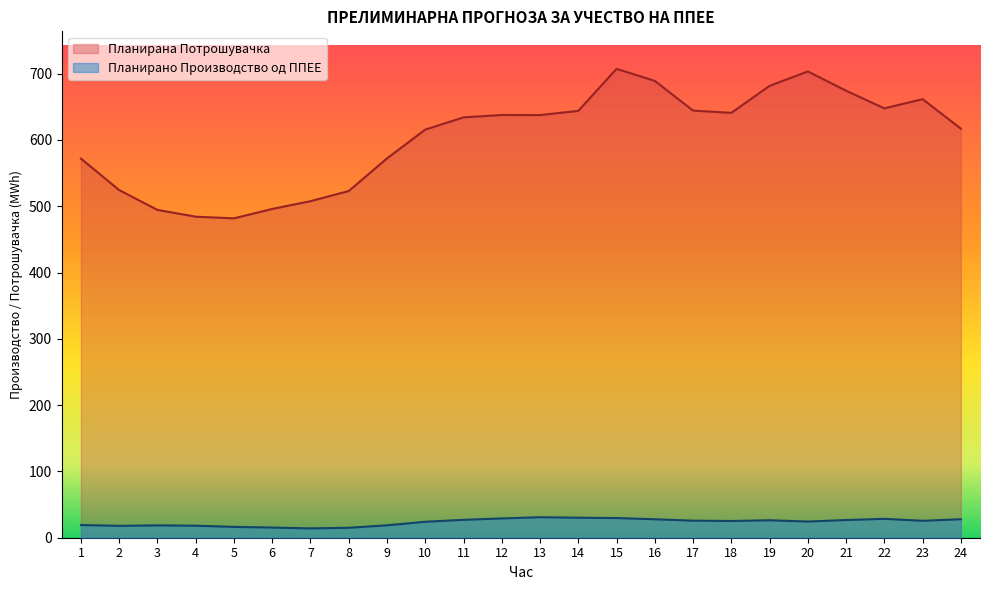

What is the value of the Планирана Потрошувачка point at the 10th from the left?

615.6